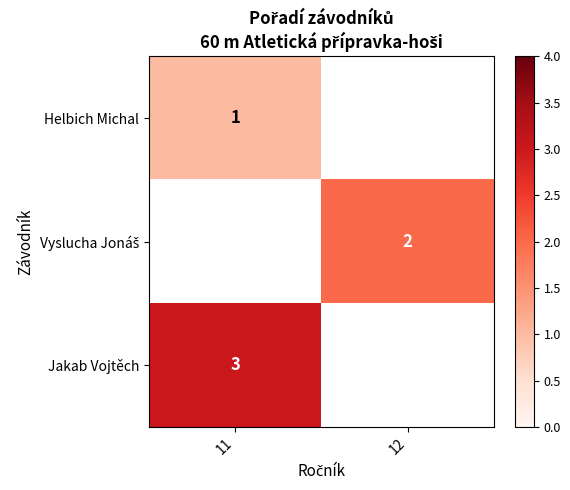

The Jakab Vojtěch series shows 2 at 11. True or false?

False